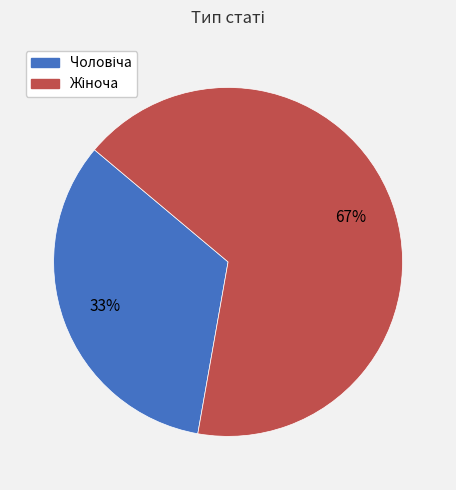

Is there a majority slice in this chart?

Yes